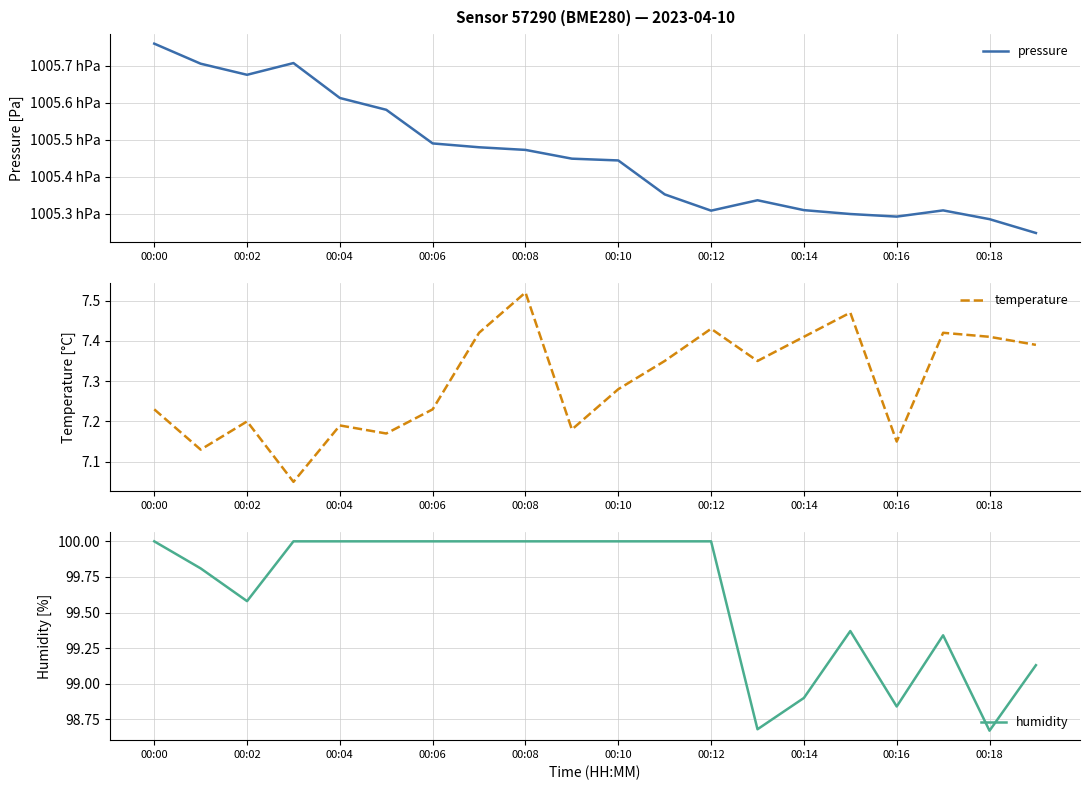

What value does the pressure series have at 19?

100524.8